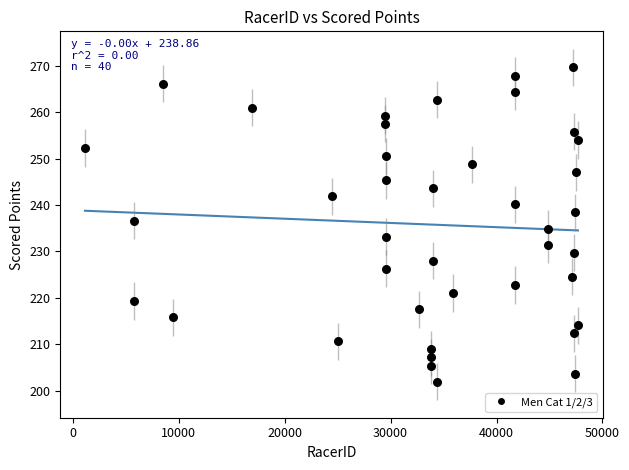

What is the range of Y values (max minus min)?

67.7